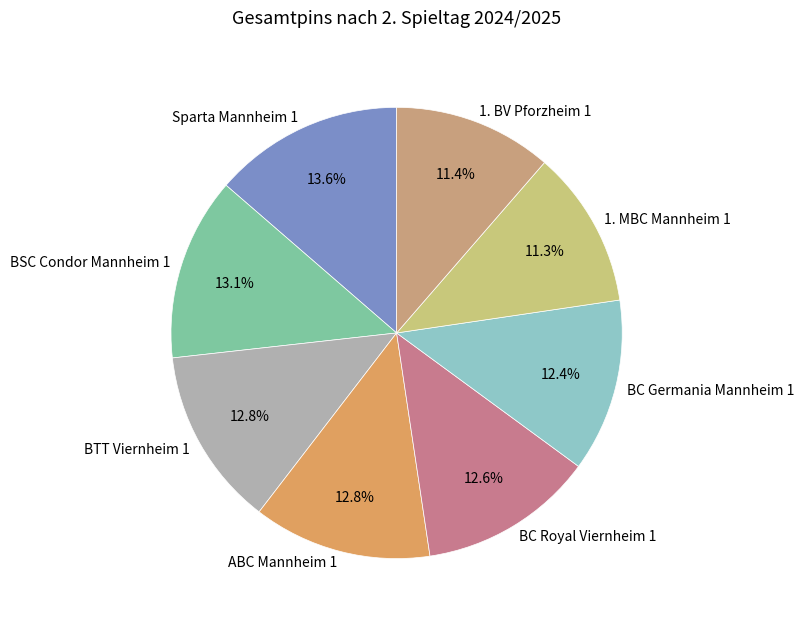

To the nearest percent, what is the combined percentage of Sparta Mannheim 1 and BC Royal Viernheim 1?

26%